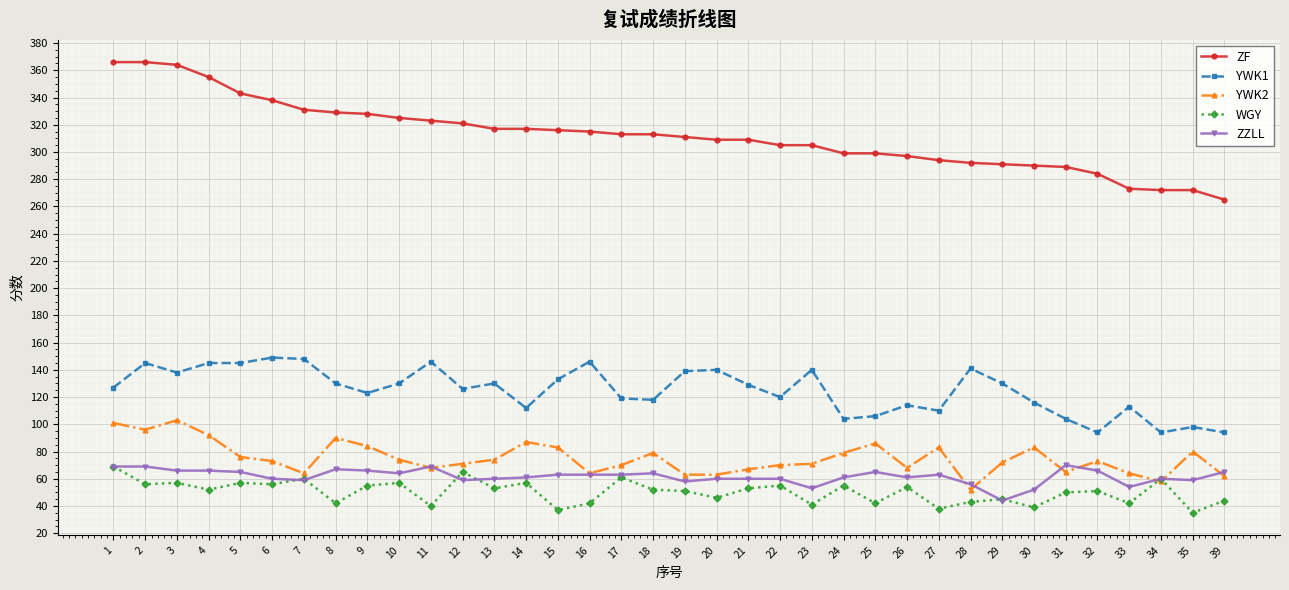

What is the total value across all series at 39?

530